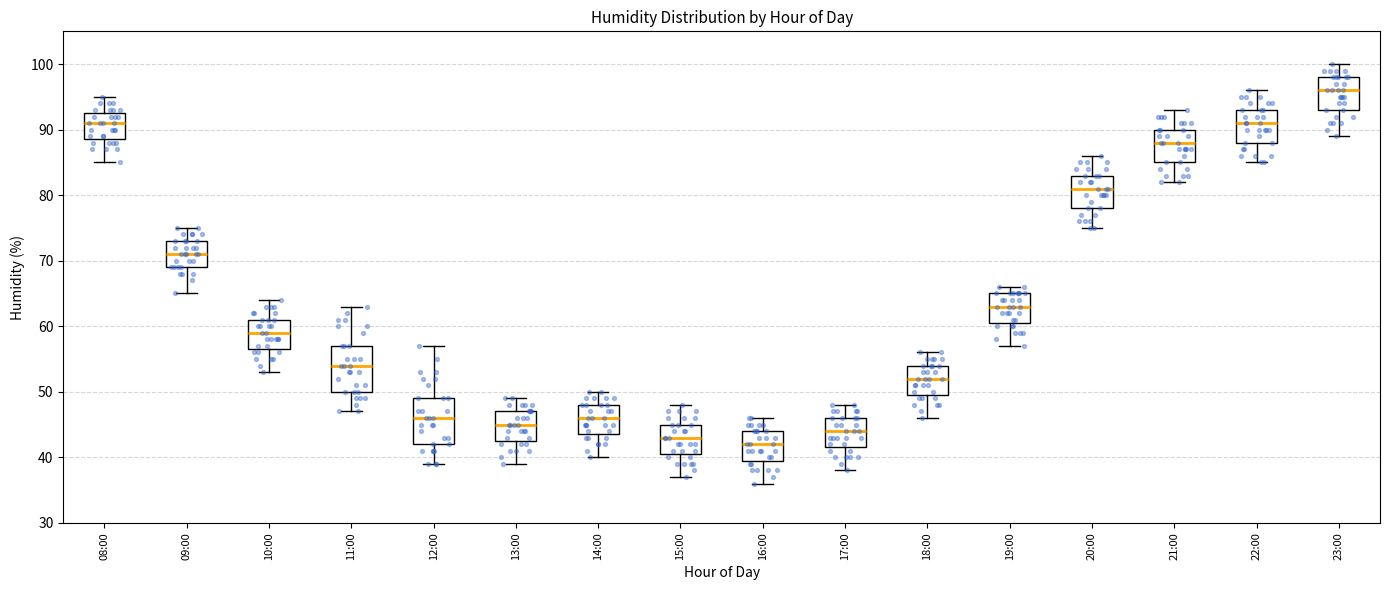

Reading left to right, read every box against the y-axis: the position of its median line, the range the box covers, and the ends of its whiskers. The values are not printed on the chart, so give them approximately, as read against the axis.

08:00: median 91, box 89 to 93, whiskers 85 to 95
09:00: median 71, box 69 to 73, whiskers 65 to 75
10:00: median 59, box 57 to 61, whiskers 53 to 64
11:00: median 54, box 50 to 57, whiskers 47 to 63
12:00: median 46, box 42 to 49, whiskers 39 to 57
13:00: median 45, box 43 to 47, whiskers 39 to 49
14:00: median 46, box 44 to 48, whiskers 40 to 50
15:00: median 43, box 41 to 45, whiskers 37 to 48
16:00: median 42, box 40 to 44, whiskers 36 to 46
17:00: median 44, box 42 to 46, whiskers 38 to 48
18:00: median 52, box 50 to 54, whiskers 46 to 56
19:00: median 63, box 61 to 65, whiskers 57 to 66
20:00: median 81, box 78 to 83, whiskers 75 to 86
21:00: median 88, box 85 to 90, whiskers 82 to 93
22:00: median 91, box 88 to 93, whiskers 85 to 96
23:00: median 96, box 93 to 98, whiskers 89 to 100